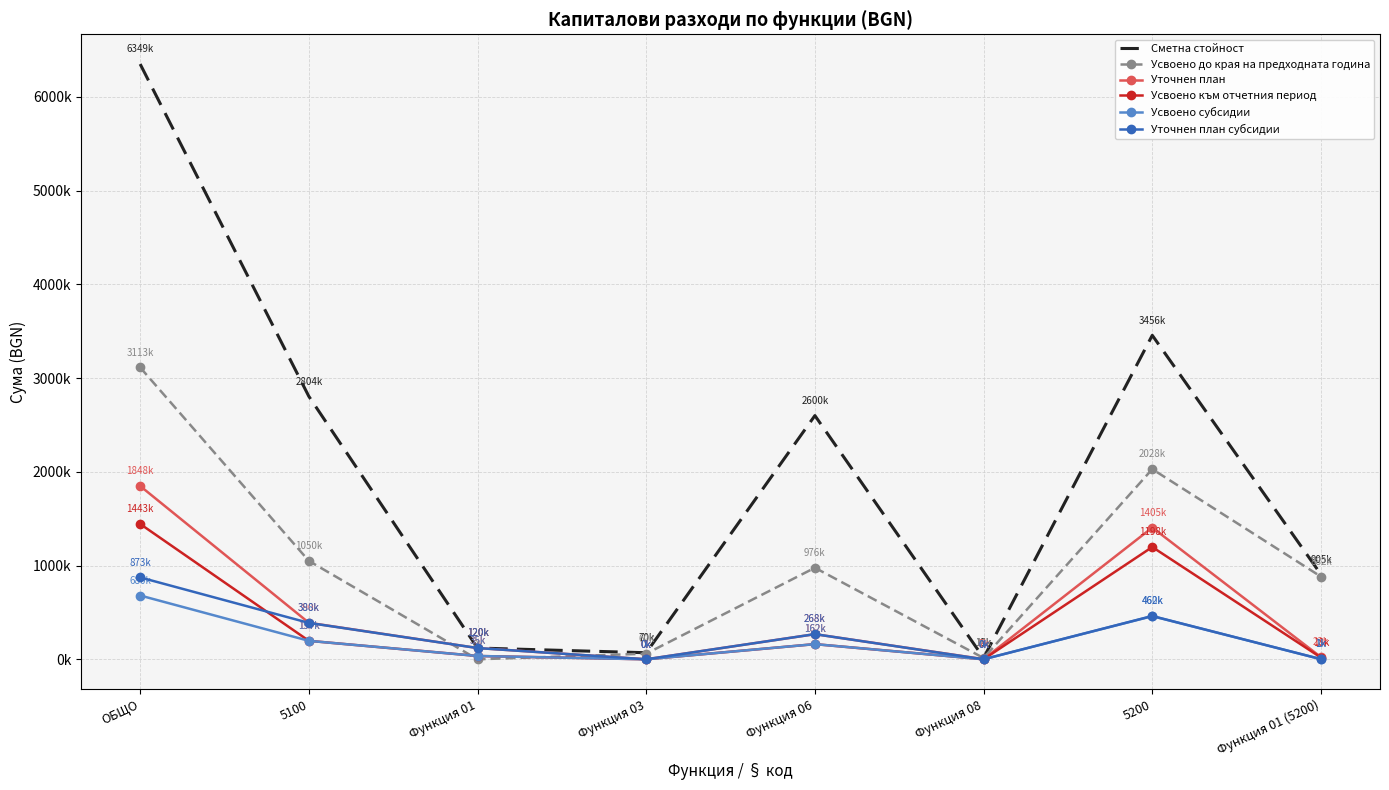

True or false: Уточнен план and Усвоено до края на предходната година cross at least once.

True